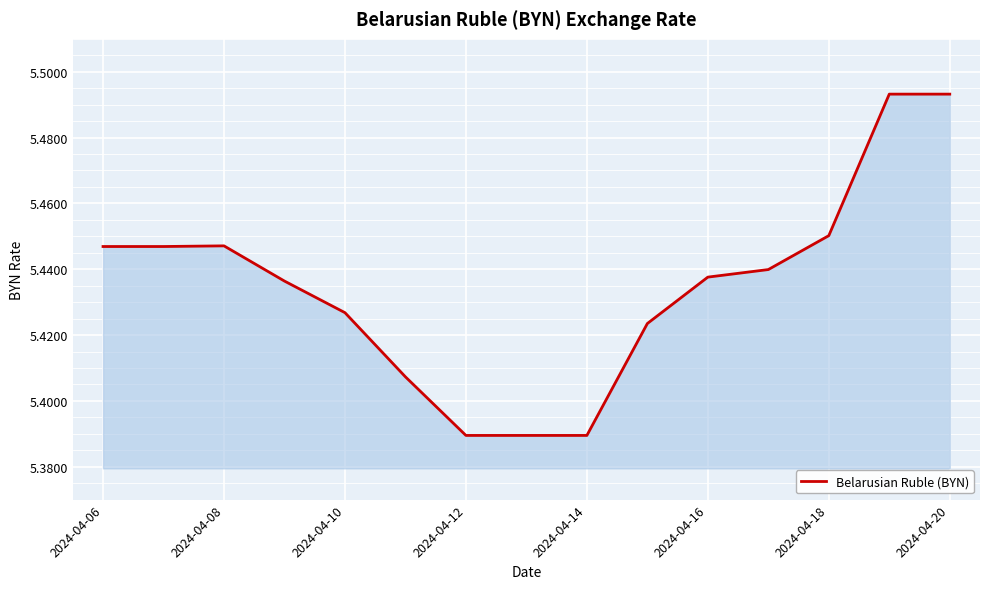

True or false: there are more than 0 points higher than both neighbors.

True